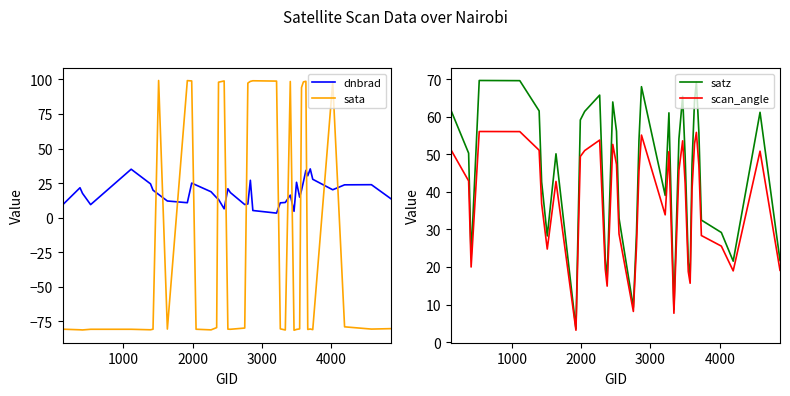

What are all the series names shown in the legend?

dnbrad, sata, satz, scan_angle